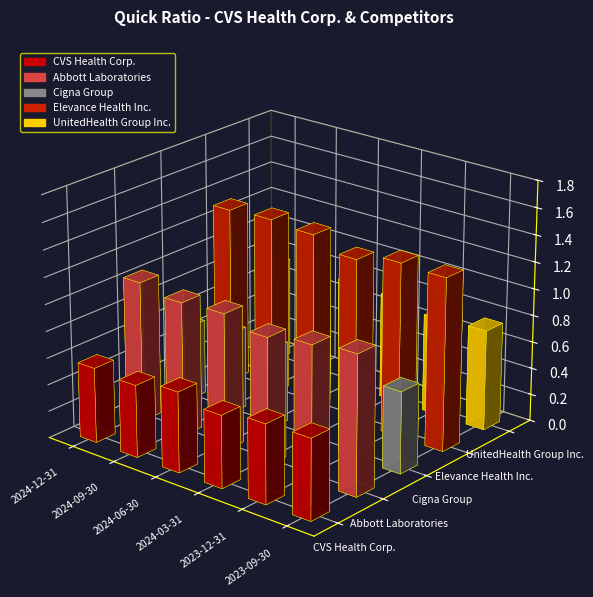

Which series has the largest total across all categories?

Elevance Health Inc.